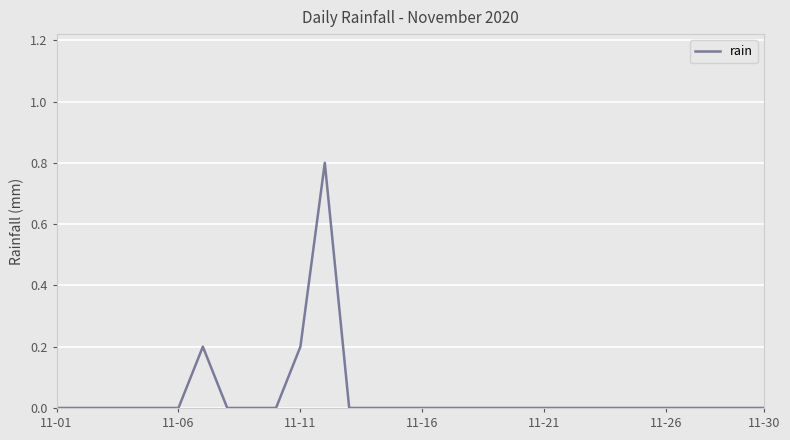

What is the difference between the maximum and minimum values?

0.8